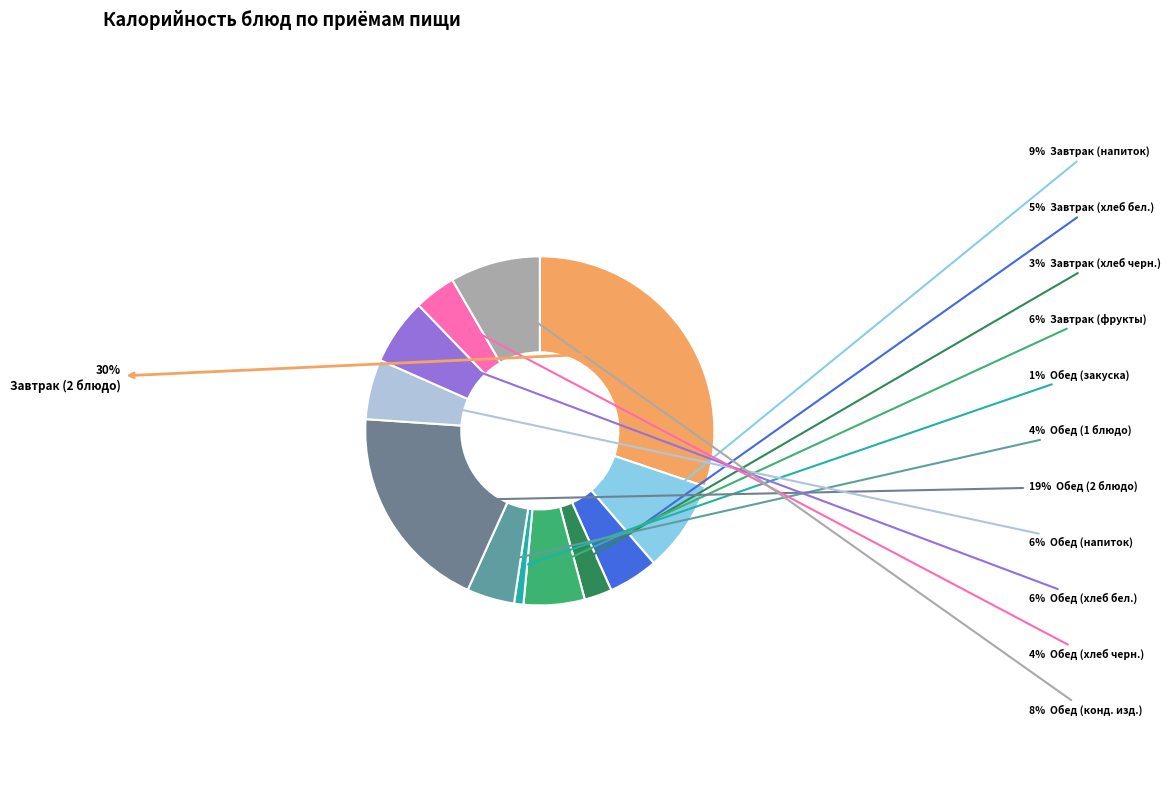

How many slices are in this pie chart?

12